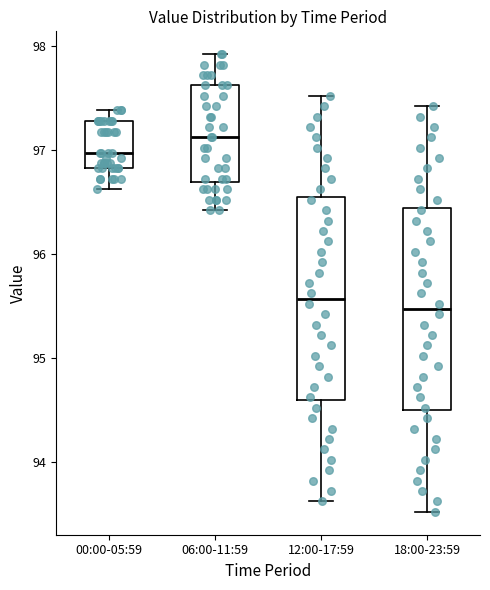

Where is the upper edge of the box for 18:00-23:59 on the y-axis? The values are not printed on the chart, so give them approximately, as read against the axis.

96.4